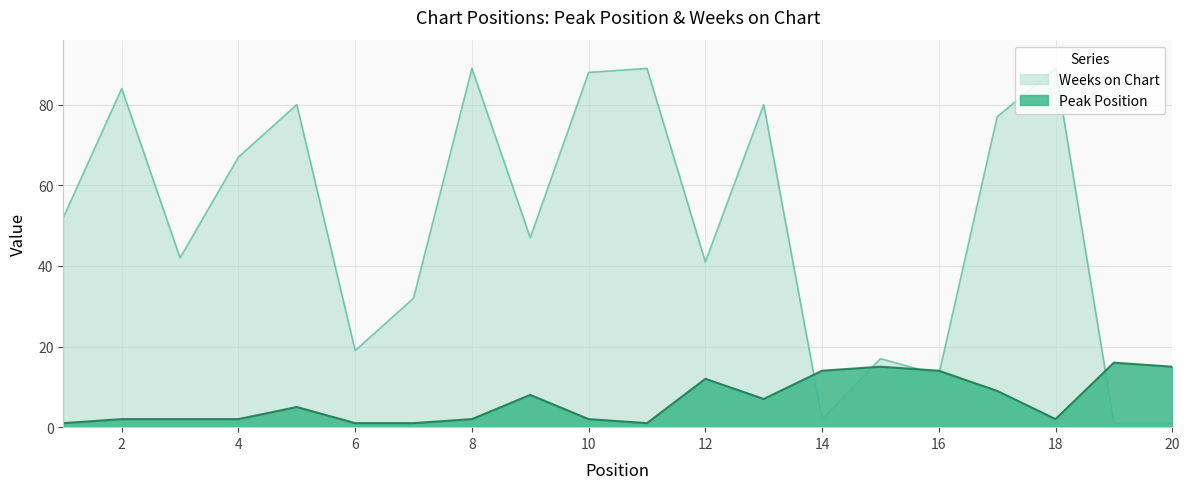

Does the chart have visible grid lines?

Yes